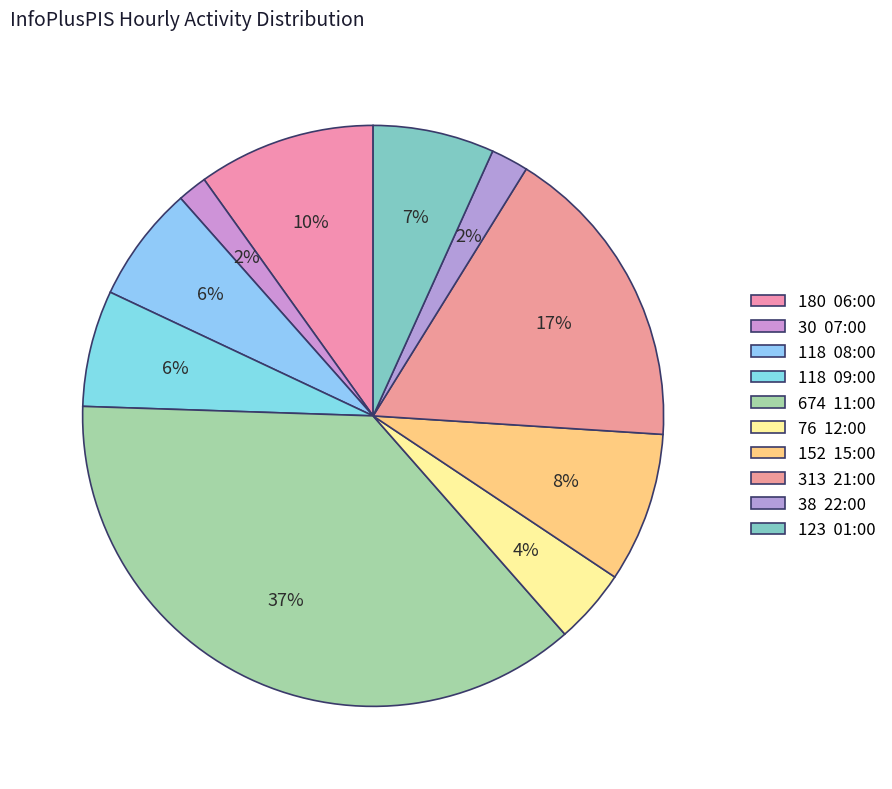

Rank the categories by value from highest to lowest.

11:00, 21:00, 06:00, 15:00, 01:00, 08:00, 09:00, 12:00, 22:00, 07:00